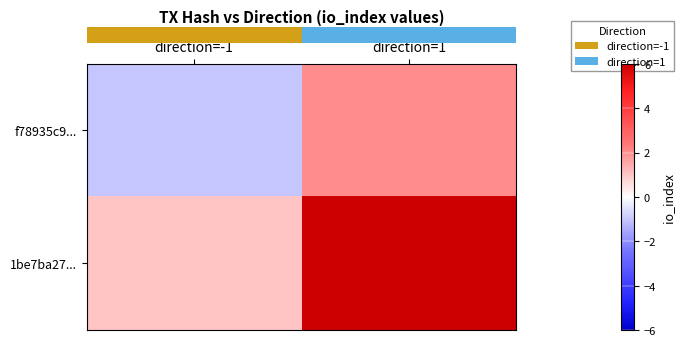

How many series are shown in this chart?

2